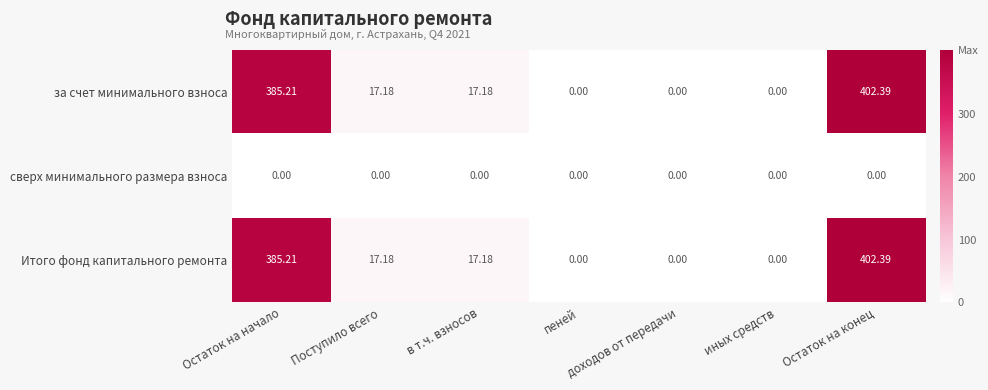

Where does the Итого фонд капитального ремонта series first go above 17?

Остаток на начало